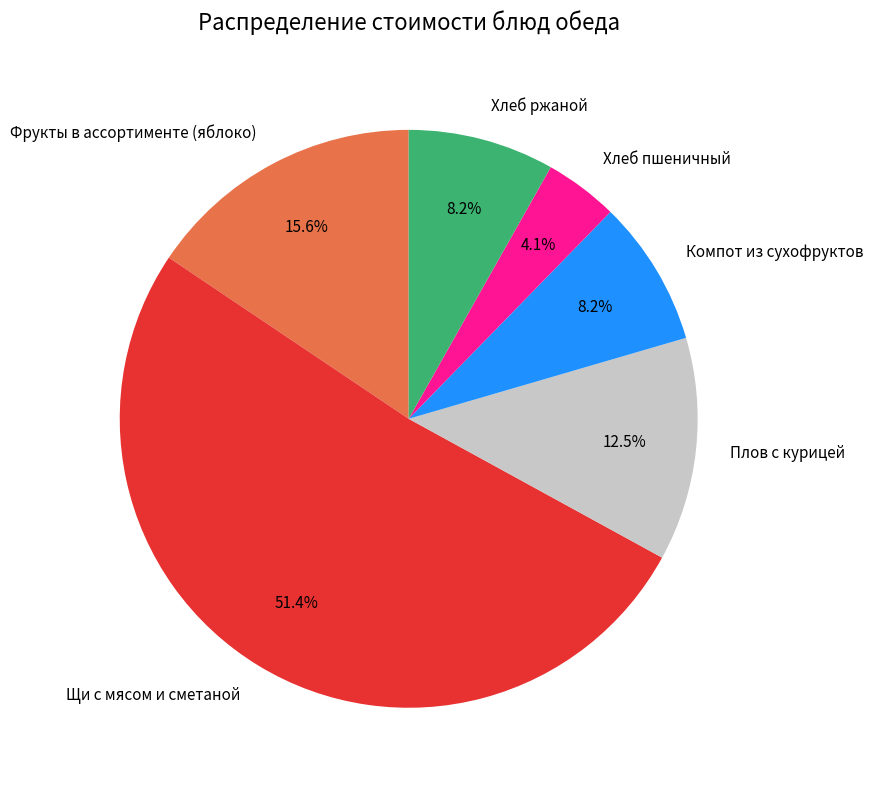

Does Щи с мясом и сметаной account for over 50% of the chart?

Yes